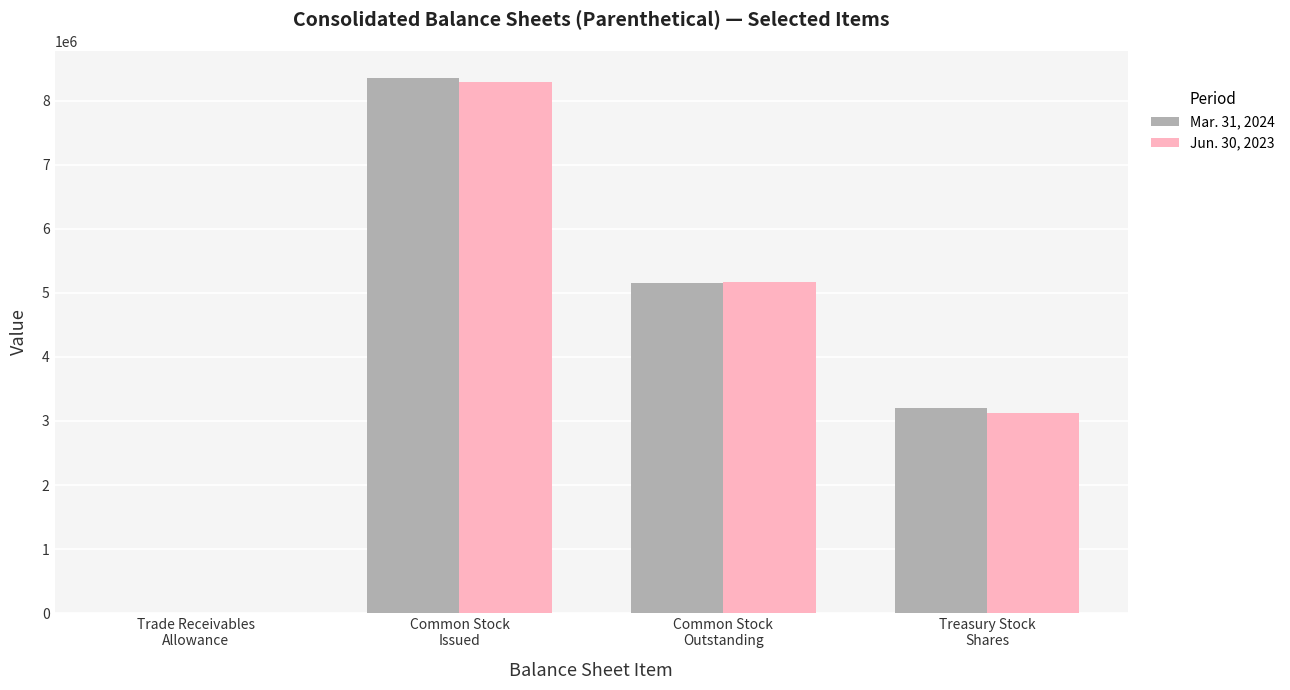

How many groups of bars are there?

4